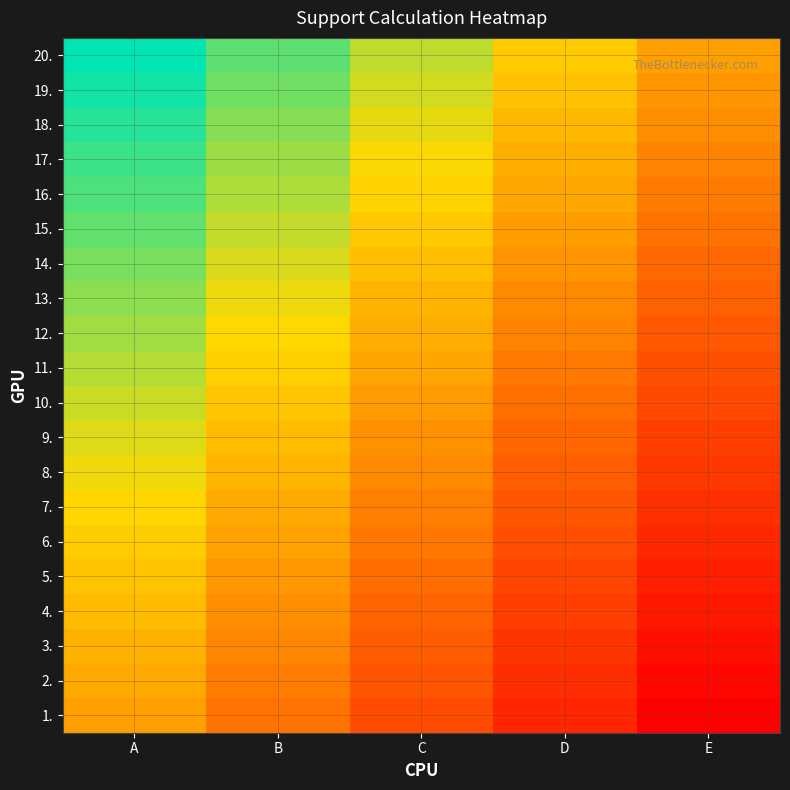

Reading left to right, what are all the values shown in this chart?

1.: A=0.5	B=0.4	C=0.2	D=0.1	E=0.0
2.: A=0.5	B=0.4	C=0.3	D=0.2	E=0.0
3.: A=0.6	B=0.4	C=0.3	D=0.2	E=0.1
4.: A=0.6	B=0.5	C=0.3	D=0.2	E=0.1
5.: A=0.6	B=0.5	C=0.4	D=0.2	E=0.1
6.: A=0.6	B=0.5	C=0.4	D=0.3	E=0.1
7.: A=0.7	B=0.5	C=0.4	D=0.3	E=0.2
8.: A=0.7	B=0.6	C=0.4	D=0.3	E=0.2
9.: A=0.7	B=0.6	C=0.5	D=0.3	E=0.2
10.: A=0.7	B=0.6	C=0.5	D=0.4	E=0.2
11.: A=0.8	B=0.6	C=0.5	D=0.4	E=0.3
12.: A=0.8	B=0.7	C=0.5	D=0.4	E=0.3
13.: A=0.8	B=0.7	C=0.6	D=0.4	E=0.3
14.: A=0.8	B=0.7	C=0.6	D=0.5	E=0.3
15.: A=0.9	B=0.7	C=0.6	D=0.5	E=0.4
16.: A=0.9	B=0.8	C=0.6	D=0.5	E=0.4
17.: A=0.9	B=0.8	C=0.7	D=0.5	E=0.4
18.: A=0.9	B=0.8	C=0.7	D=0.6	E=0.4
19.: A=1.0	B=0.8	C=0.7	D=0.6	E=0.5
20.: A=1.0	B=0.9	C=0.8	D=0.6	E=0.5